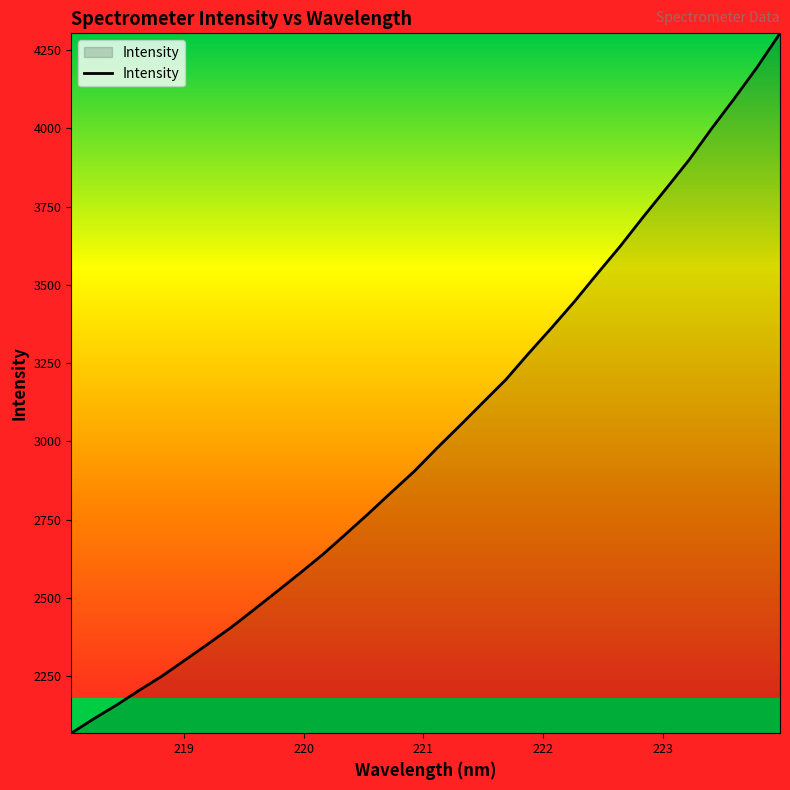

What is the difference between the maximum and minimum values?

2235.4